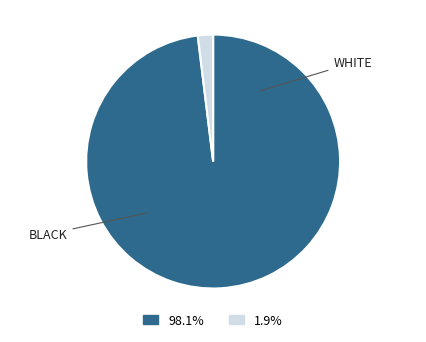

Is there a majority slice in this chart?

Yes